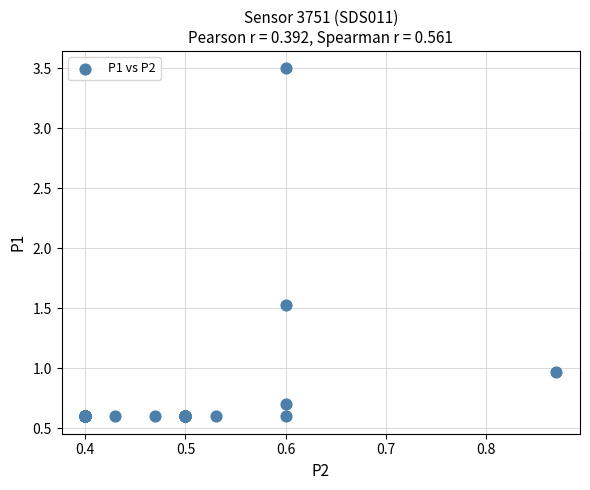

What Y value in the scatter plot is closest to 2?

1.5